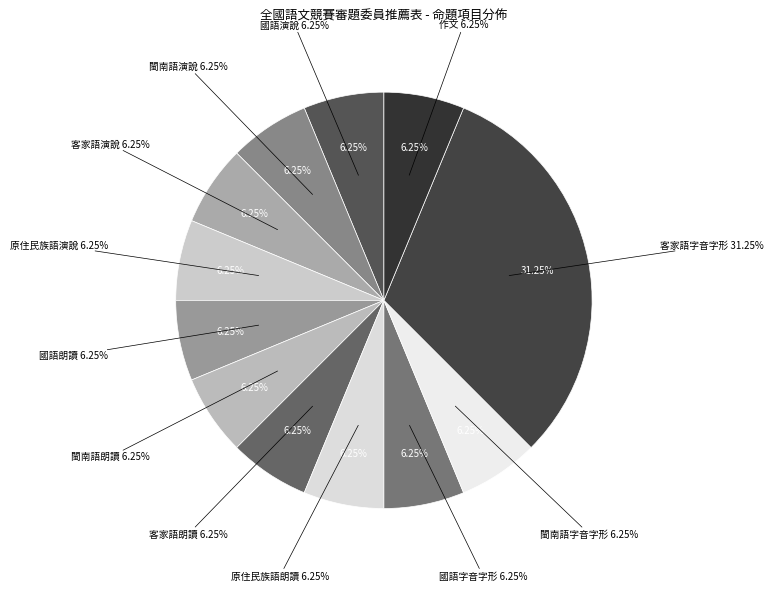

Rank the categories by value from lowest to highest.

國語演說, 閩南語演說, 客家語演說, 原住民族語演說, 國語朗讀, 閩南語朗讀, 客家語朗讀, 原住民族語朗讀, 國語字音字形, 閩南語字音字形, 作文, 客家語字音字形